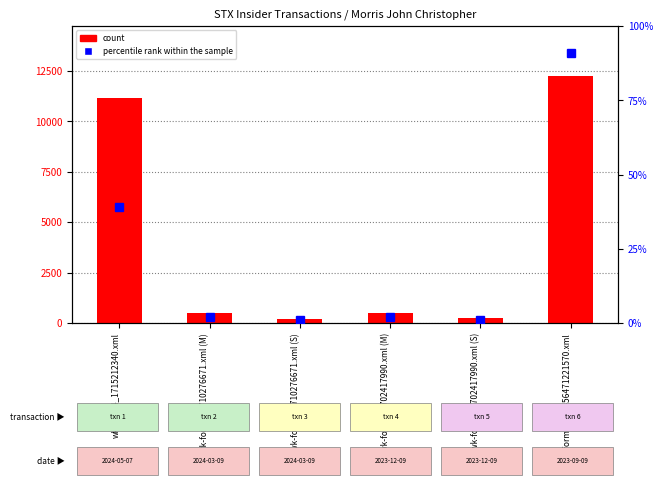

Is it true that percentile rank within the sample equals 46 at wf-form4_169456471221570.xml?

False